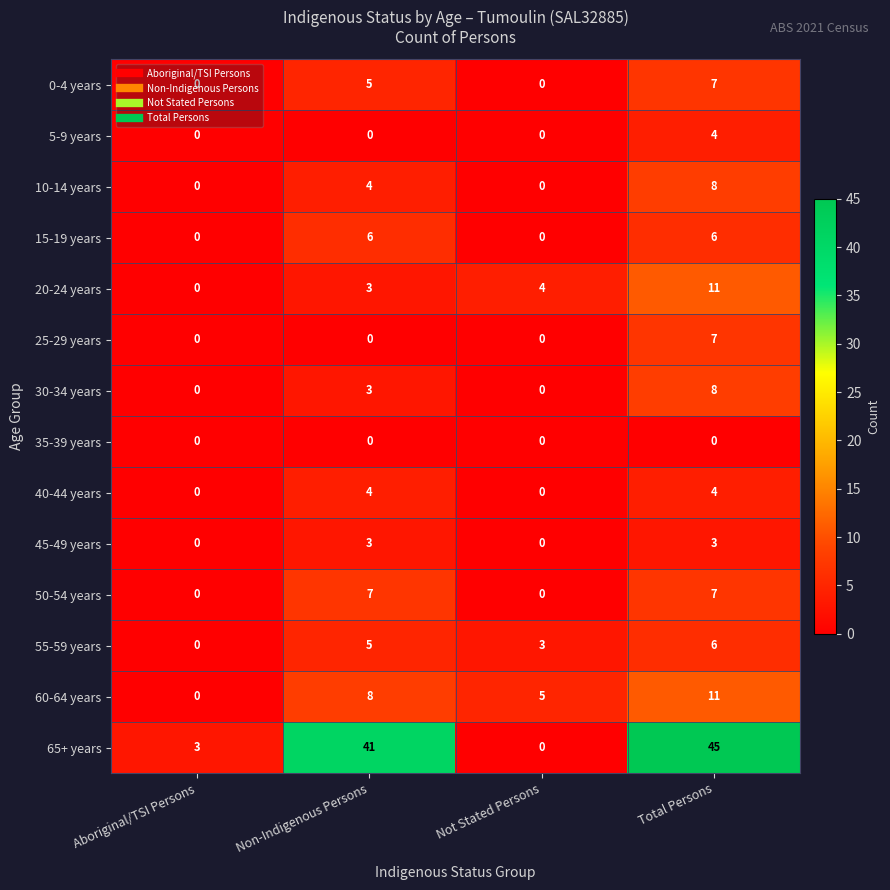

Is it true that 60-64 years equals -5 at Aboriginal/TSI Persons?

False